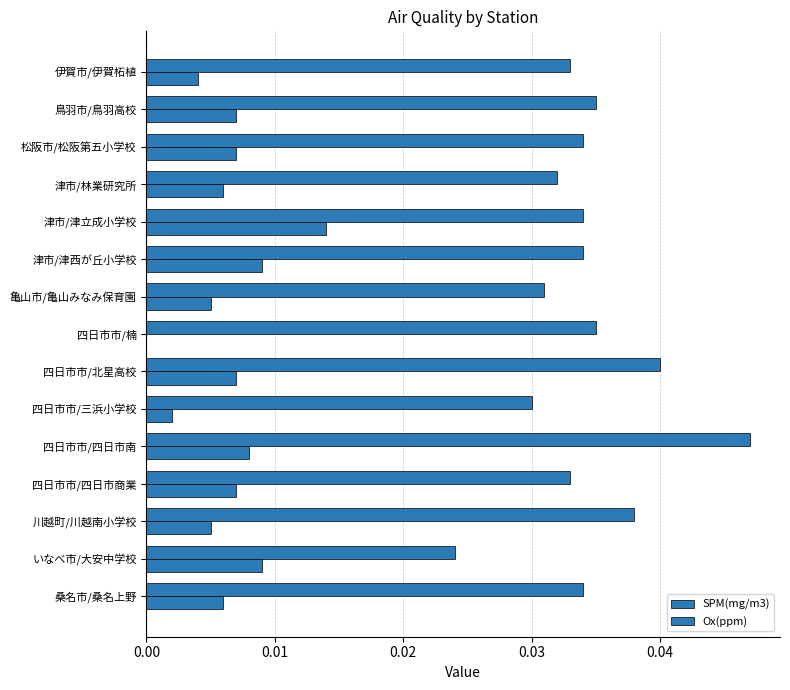

How many values in the SPM(mg/m3) series exceed 0?

14